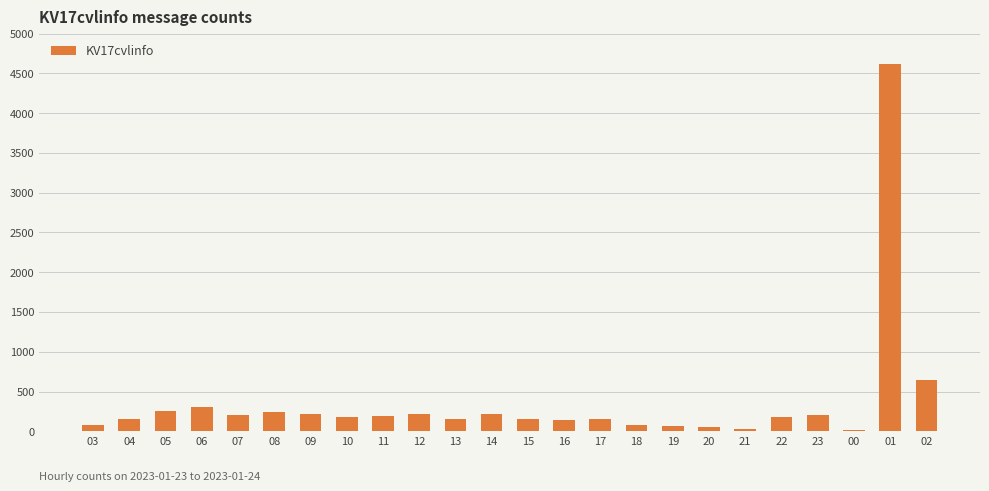

What is the sum of the values at 04 and 20?

202